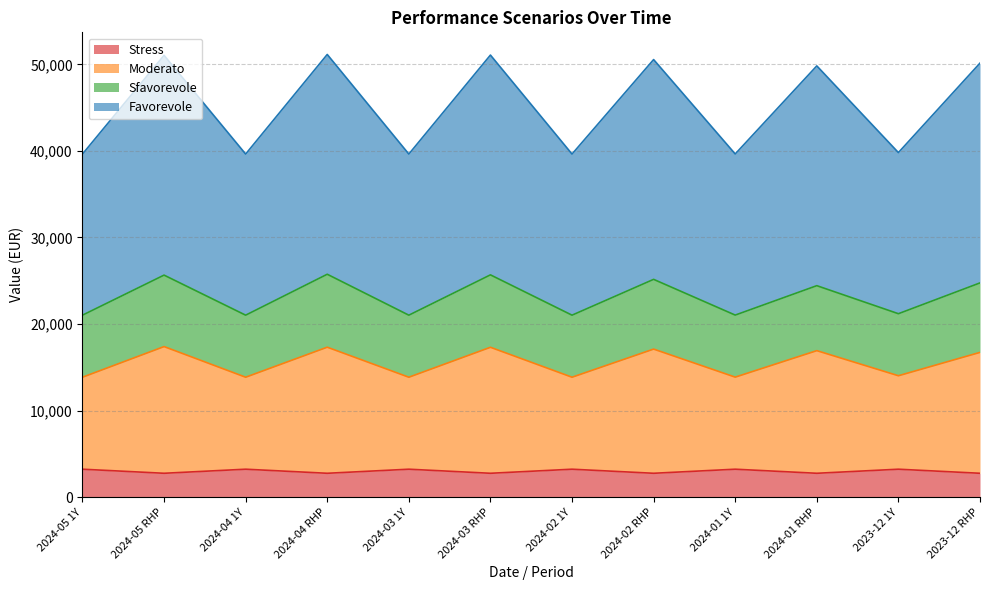

What are all the series names shown in the legend?

Stress, Moderato, Sfavorevole, Favorevole